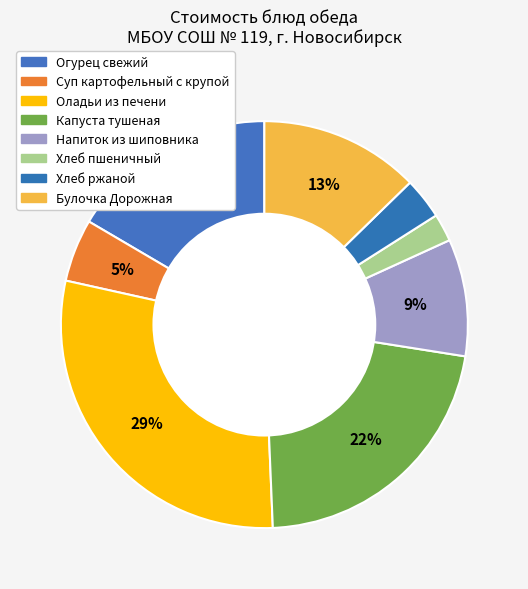

What is the largest slice in the pie chart?

Оладьи из печени